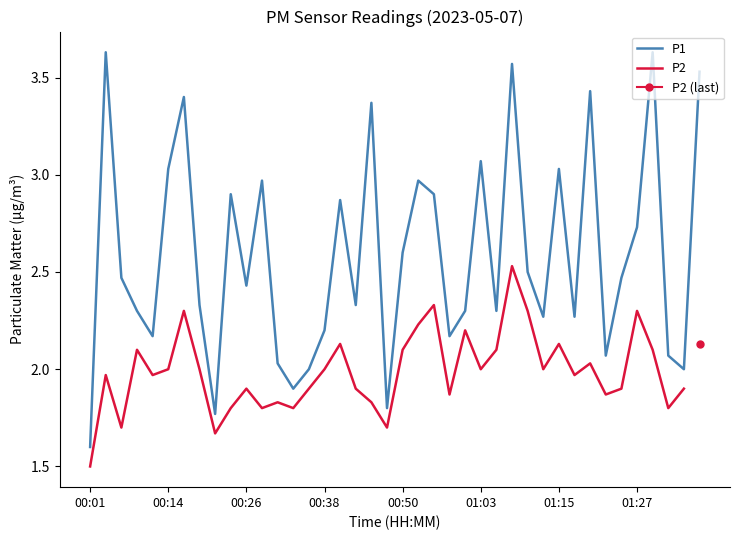

Which label corresponds to the smallest value in the chart?

00:01